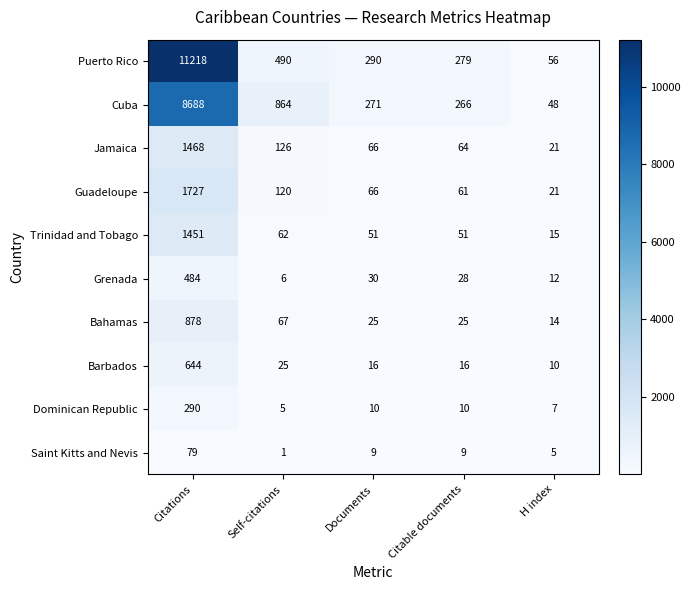

At how many categories does at least one series exceed 3893?

1